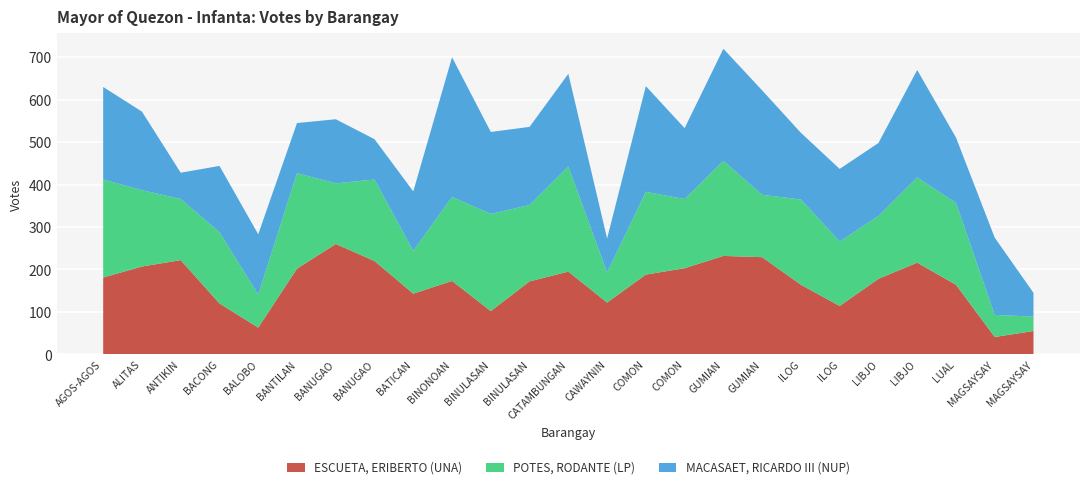

Reading left to right, what are all the values shown in this chart?

ESCUETA, ERIBERTO (UNA): AGOS-AGOS=181	ALITAS=207	ANTIKIN=222	BACONG=120	BALOBO=63	BANTILAN=202	BANUGAO=260	BANUGAO=220	BATICAN=143	BINONOAN=173	BINULASAN=102	BINULASAN=172	CATAMBUNGAN=195	CAWAYNIN=122	COMON=188	COMON=203	GUMIAN=232	GUMIAN=229	ILOG=164	ILOG=114	LIBJO=178	LIBJO=216	LUAL=164	MAGSAYSAY=41	MAGSAYSAY=55
POTES, RODANTE (LP): AGOS-AGOS=231	ALITAS=180	ANTIKIN=144	BACONG=168	BALOBO=78	BANTILAN=225	BANUGAO=143	BANUGAO=192	BATICAN=101	BINONOAN=198	BINULASAN=229	BINULASAN=180	CATAMBUNGAN=248	CAWAYNIN=71	COMON=195	COMON=163	GUMIAN=224	GUMIAN=147	ILOG=201	ILOG=152	LIBJO=148	LIBJO=201	LUAL=193	MAGSAYSAY=52	MAGSAYSAY=34
MACASAET, RICARDO III (NUP): AGOS-AGOS=218	ALITAS=185	ANTIKIN=62	BACONG=156	BALOBO=142	BANTILAN=118	BANUGAO=151	BANUGAO=95	BATICAN=140	BINONOAN=329	BINULASAN=193	BINULASAN=184	CATAMBUNGAN=218	CAWAYNIN=80	COMON=249	COMON=167	GUMIAN=264	GUMIAN=246	ILOG=157	ILOG=171	LIBJO=172	LIBJO=253	LUAL=154	MAGSAYSAY=182	MAGSAYSAY=56